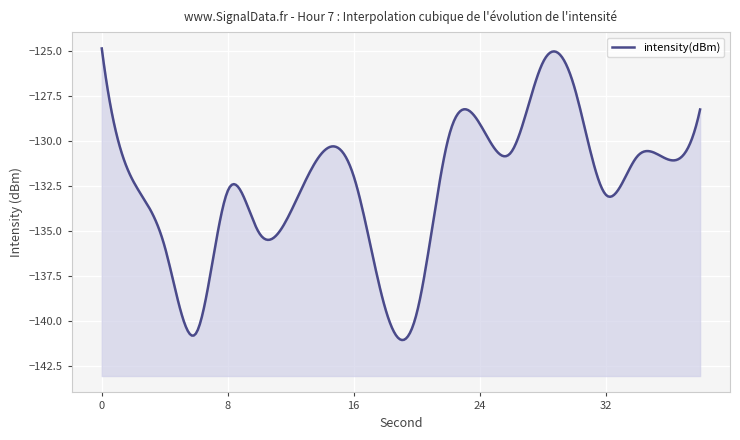

What is the difference between the maximum and minimum values?

15.8